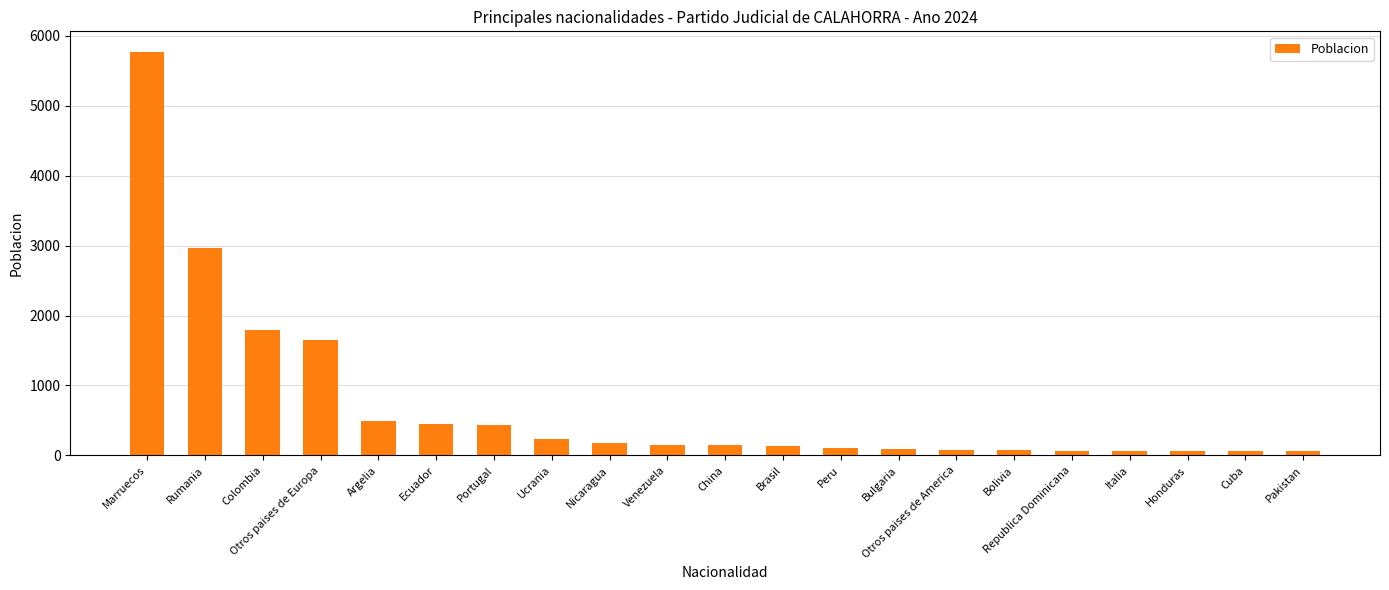

What is the change in value from Argelia to Ucrania?

-253